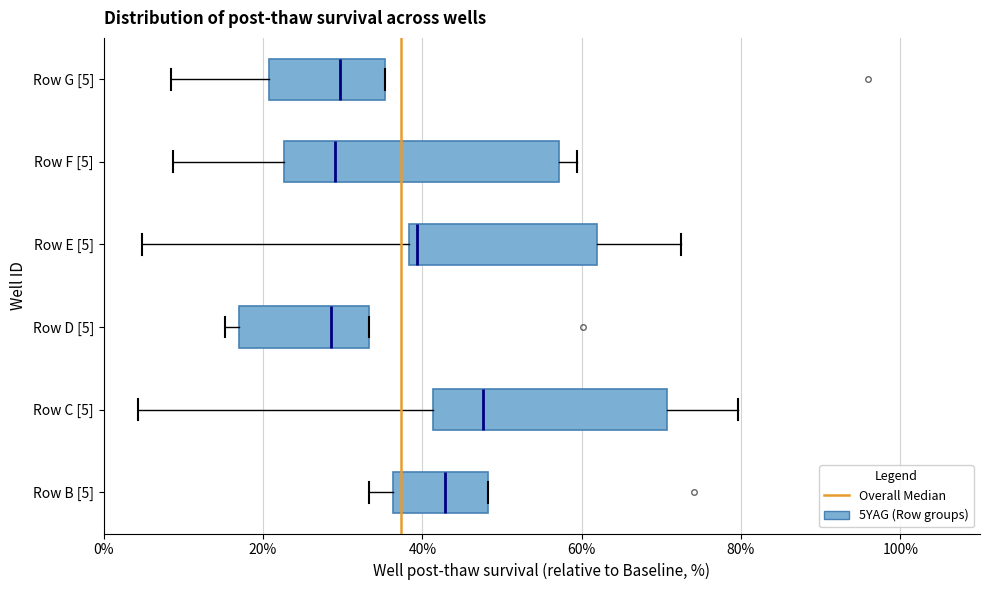

Which box has the furthest to the right median line?

Row C [5]